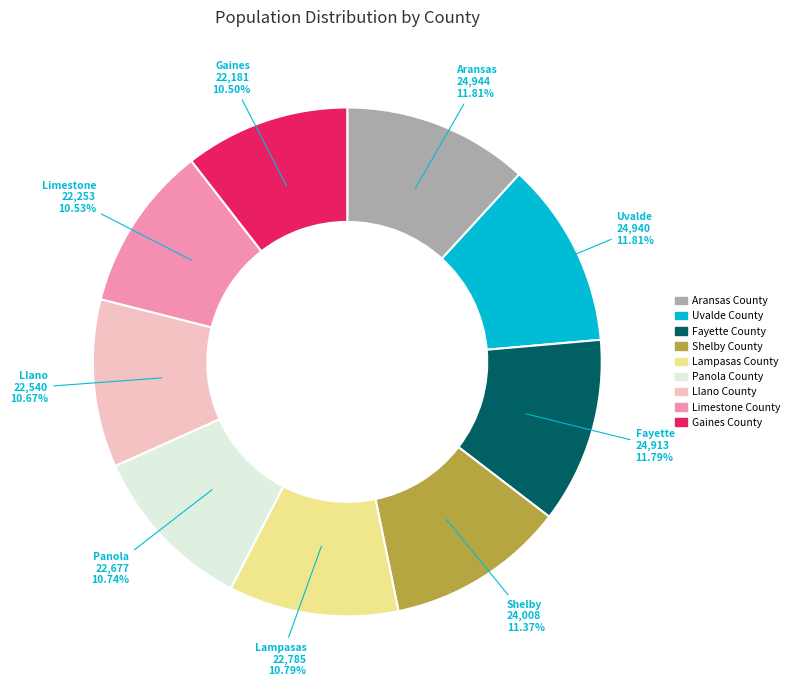

Is the sum of Panola County and Limestone County greater than half?

No